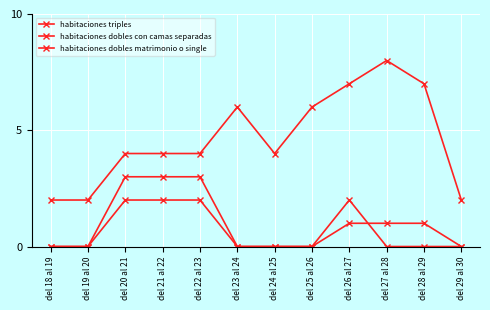

What is the difference between the highest and lowest values at del 20 al 21?

2